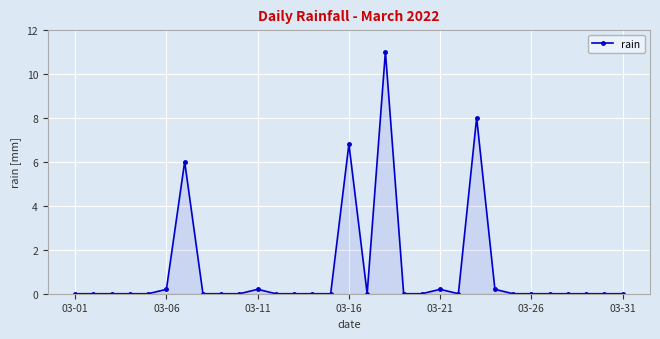

How many lines are shown in the chart?

1